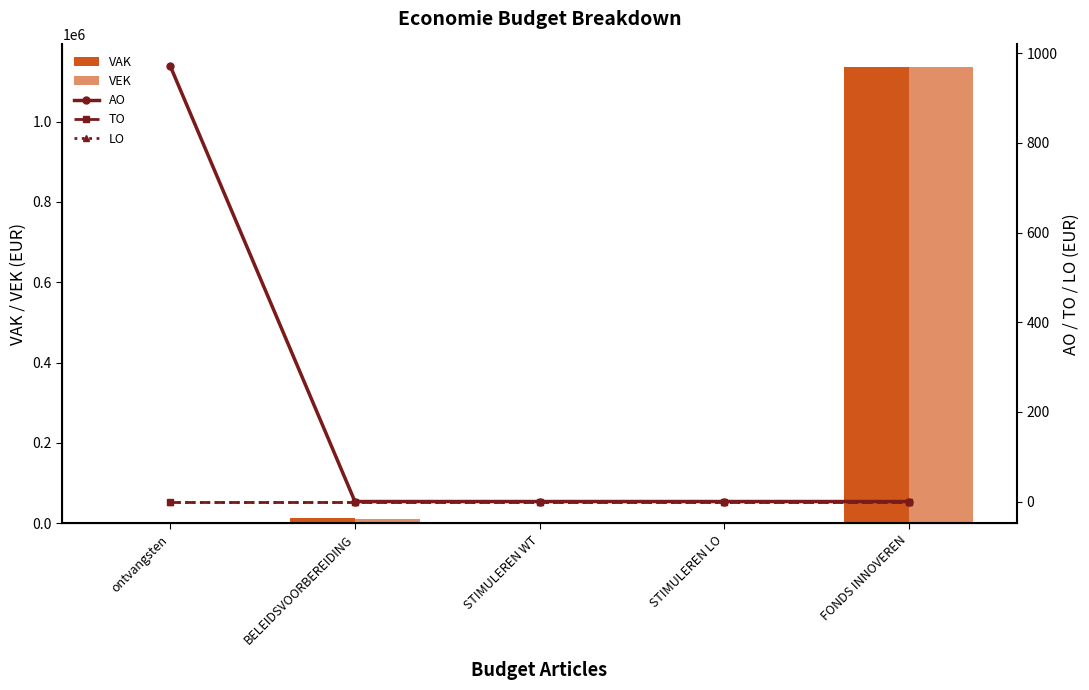

What is the greatest value displayed?

1135165